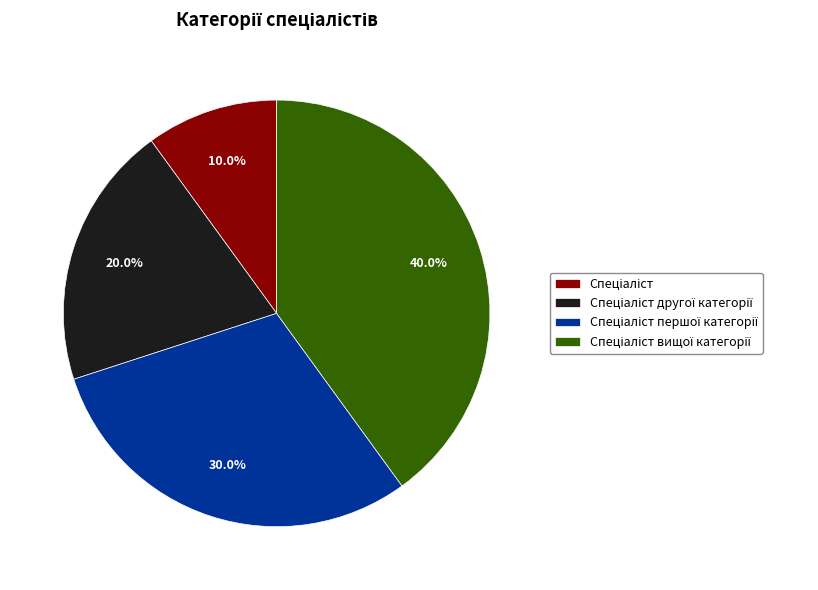

Does any single category account for the majority?

No